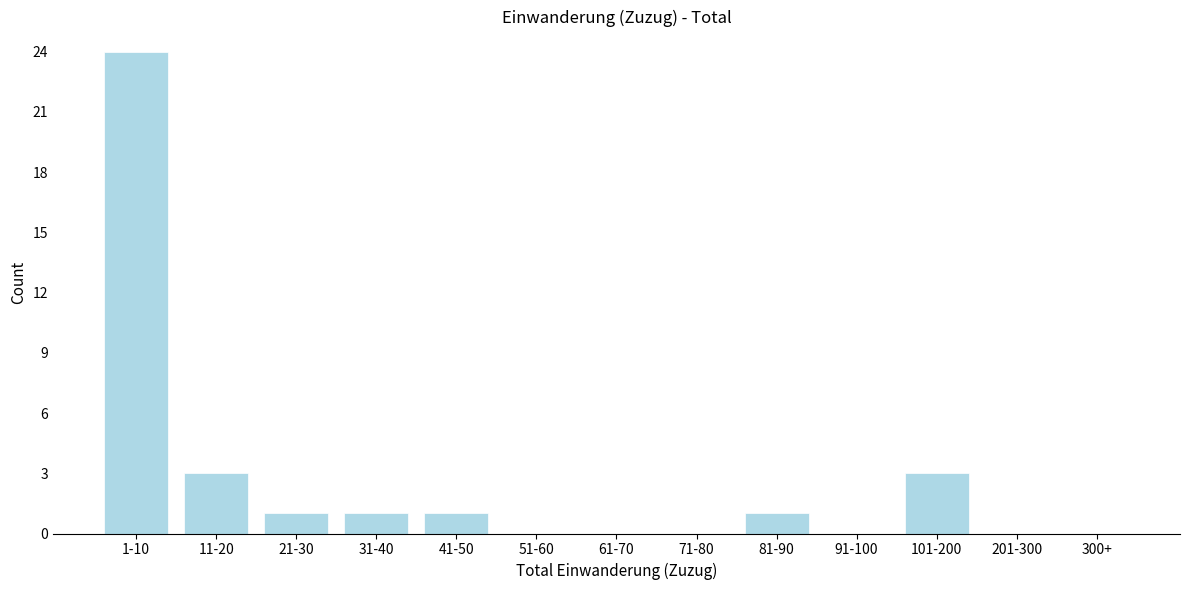

Reading left to right, what are all the values shown in this chart?

1-10=24	11-20=3	21-30=1	31-40=1	41-50=1	51-60=0	61-70=0	71-80=0	81-90=1	91-100=0	101-200=3	201-300=0	300+=0